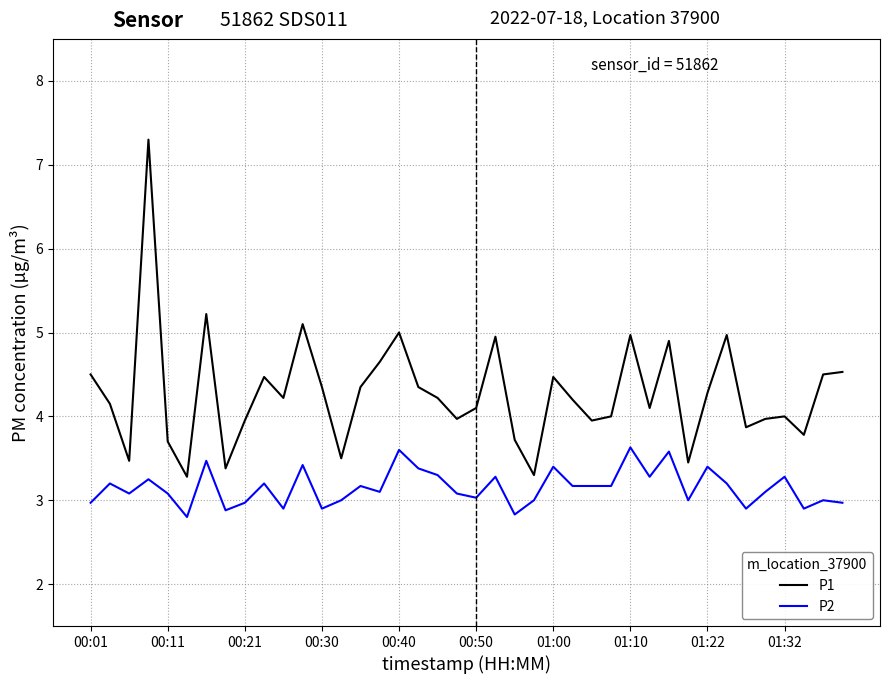

What is the difference between the maximum and minimum values in the P1 series?

4.0